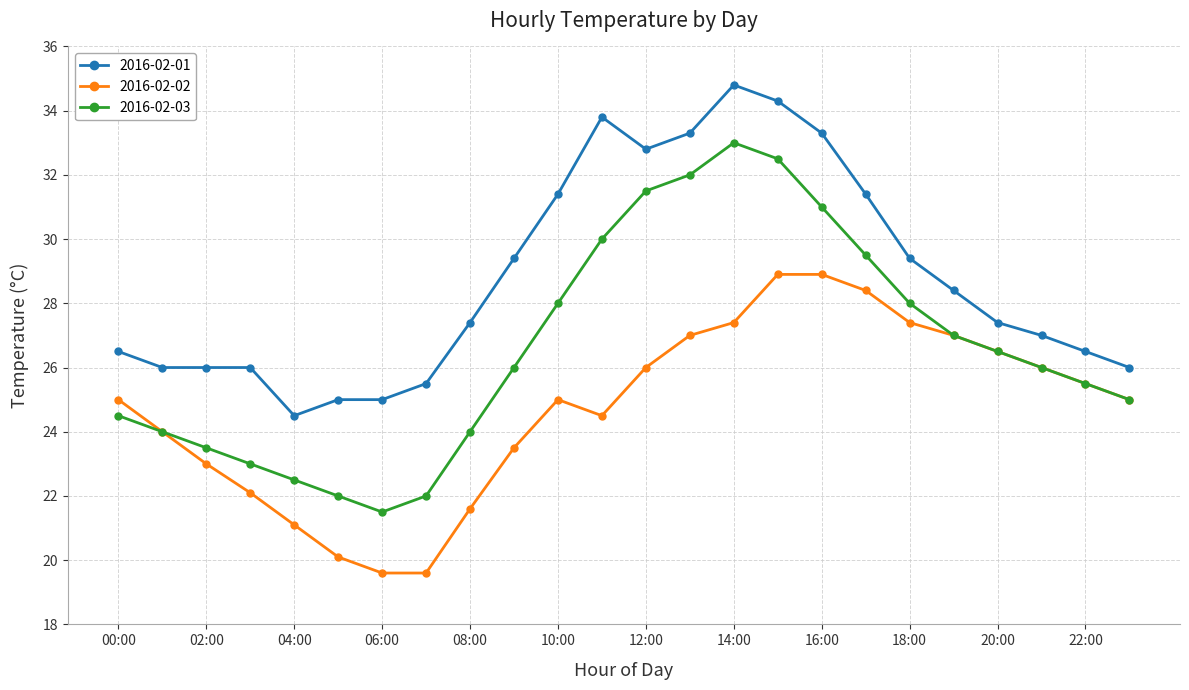

Which series has the widest spread of values?

2016-02-03